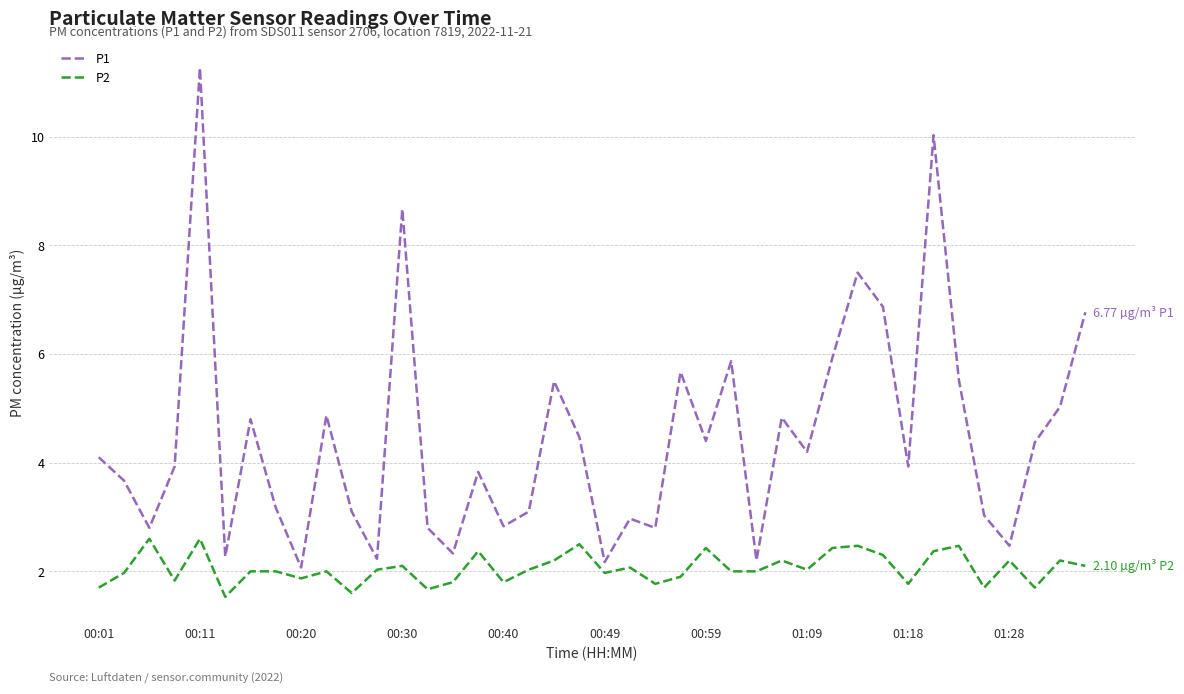

Which series has the widest spread of values?

P1